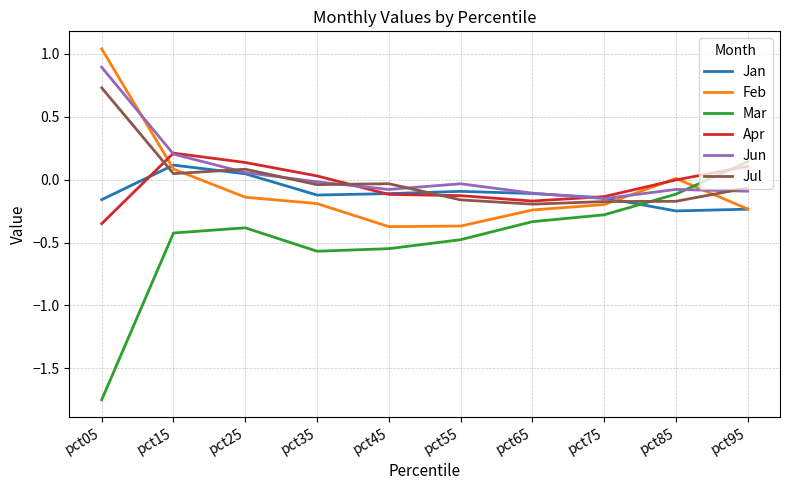

What is the total value across all series at pct15?

0.2